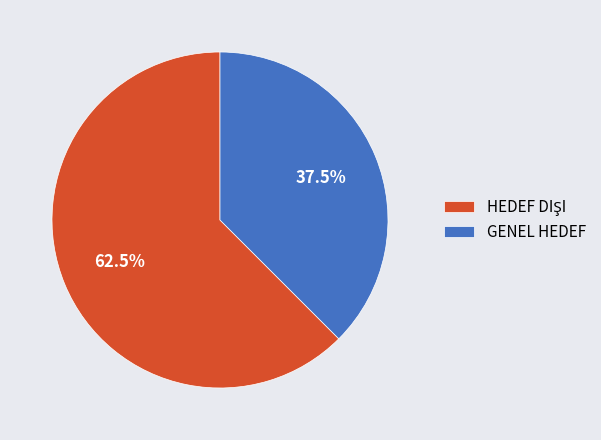

How many slices are in this pie chart?

2